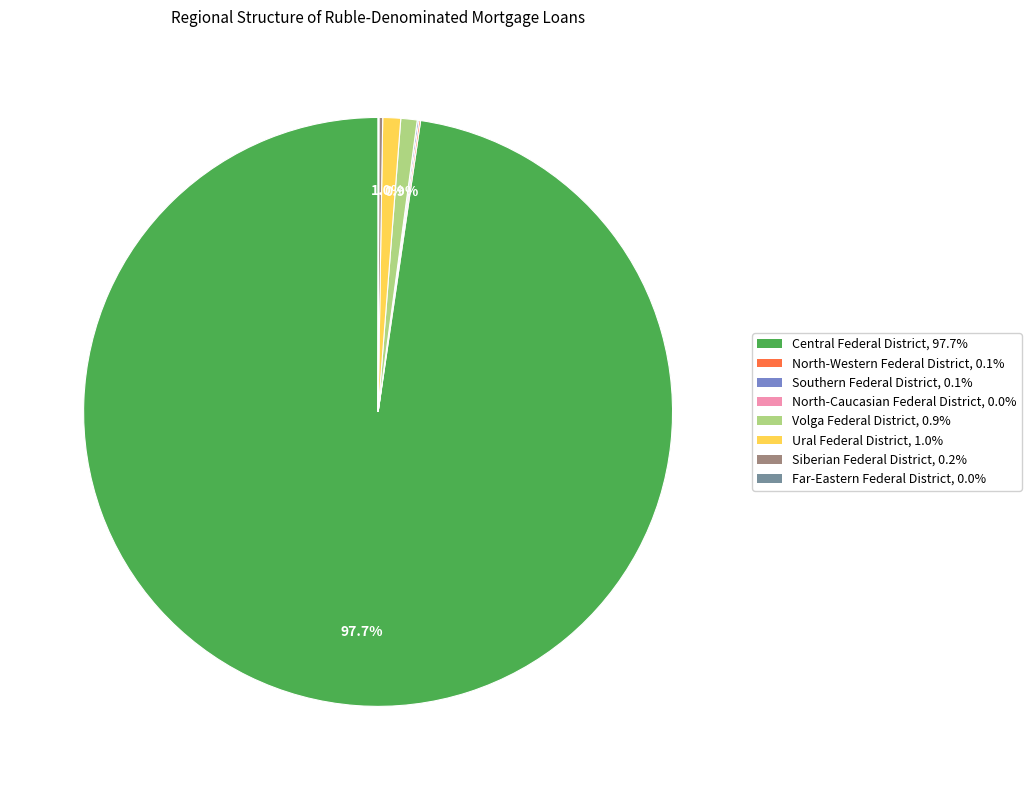

To the nearest percent, what percentage of the pie is Ural Federal District?

1%